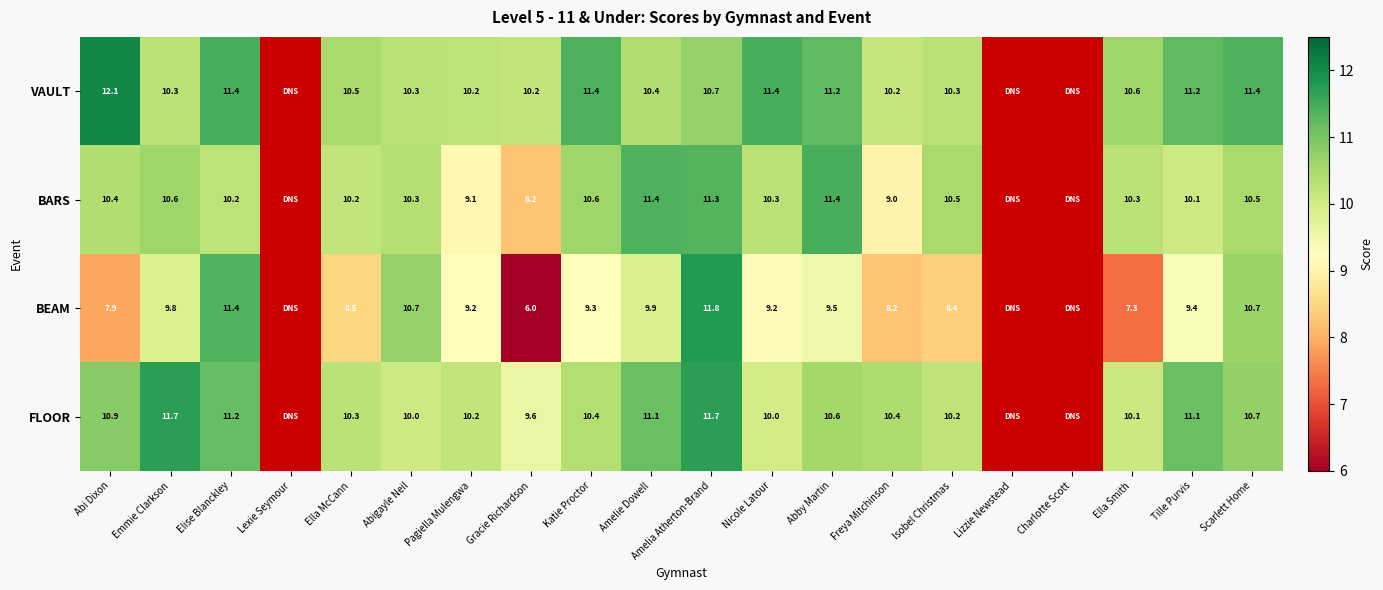

Which series changed the most between Abi Dixon and Elise Blanckley?

BEAM